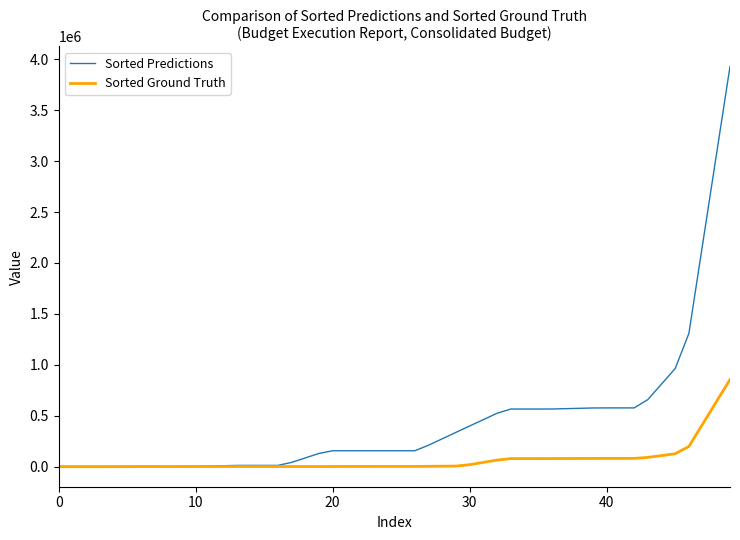

Which series has the widest spread of values?

Sorted Predictions